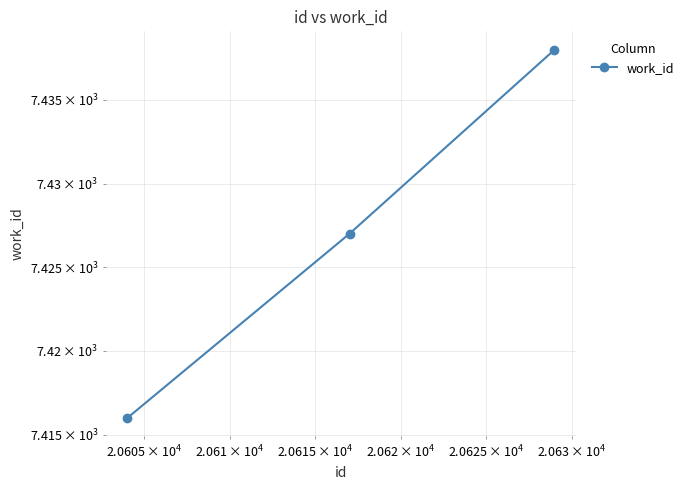

Does the chart display data point markers on the line(s)?

Yes